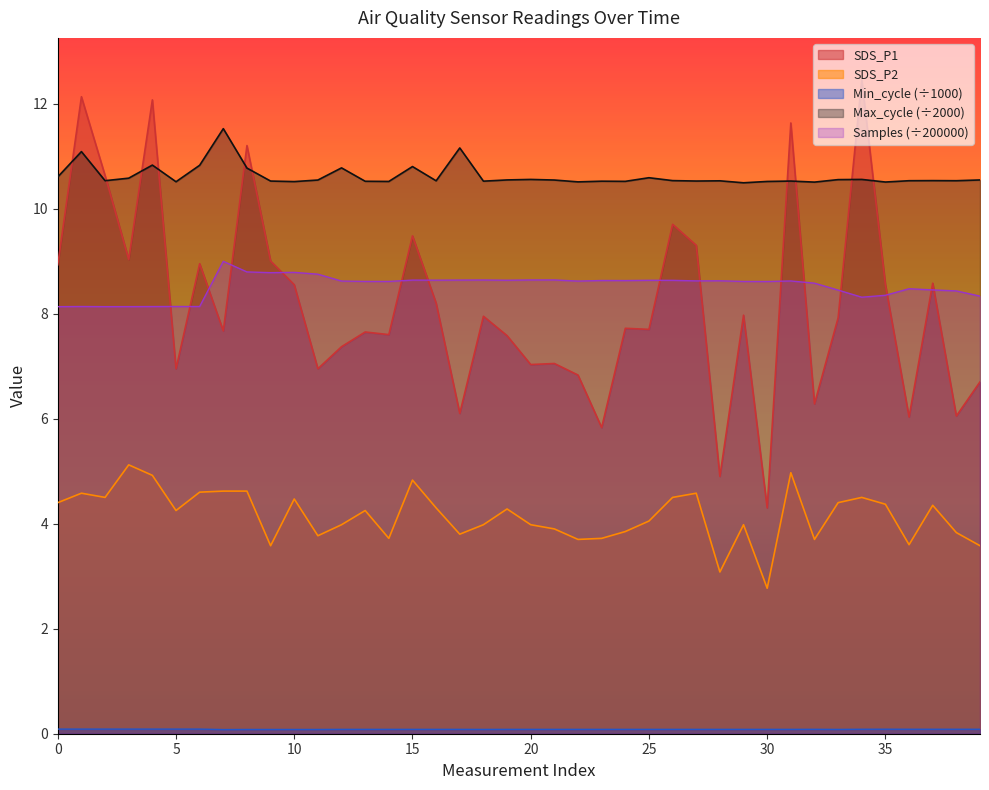

True or false: SDS_P1 has more than 2 points higher than both neighbors.

True